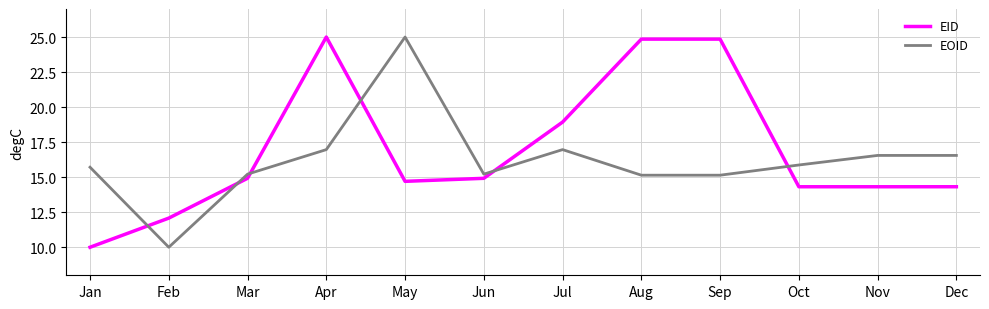

What are all the series names shown in the legend?

EID, EOID